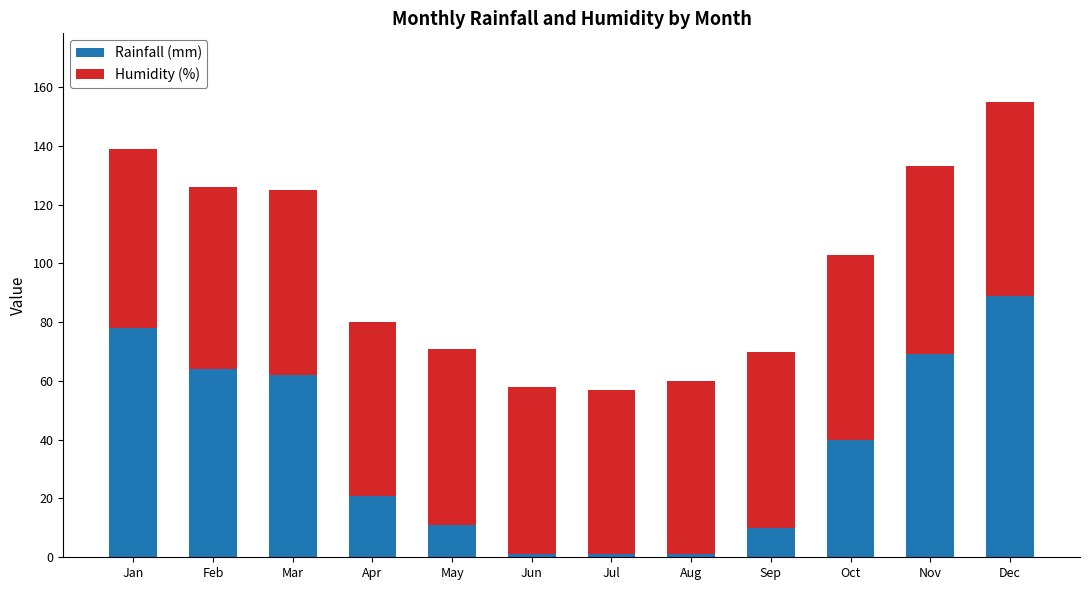

What is the maximum value for Rainfall (mm)?

89